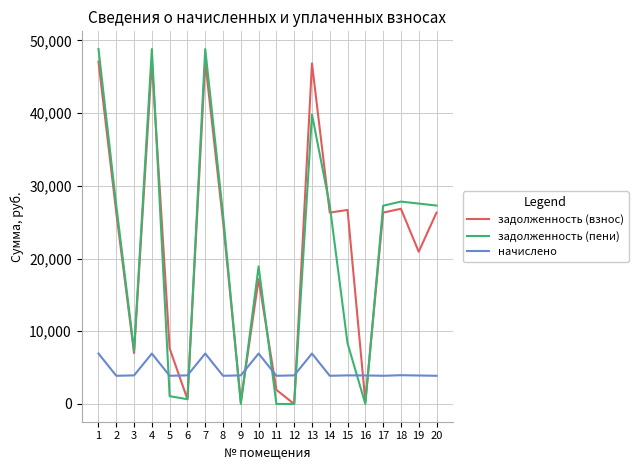

The value of задолженность (взнос) at 14 is 43583.6. True or false?

False